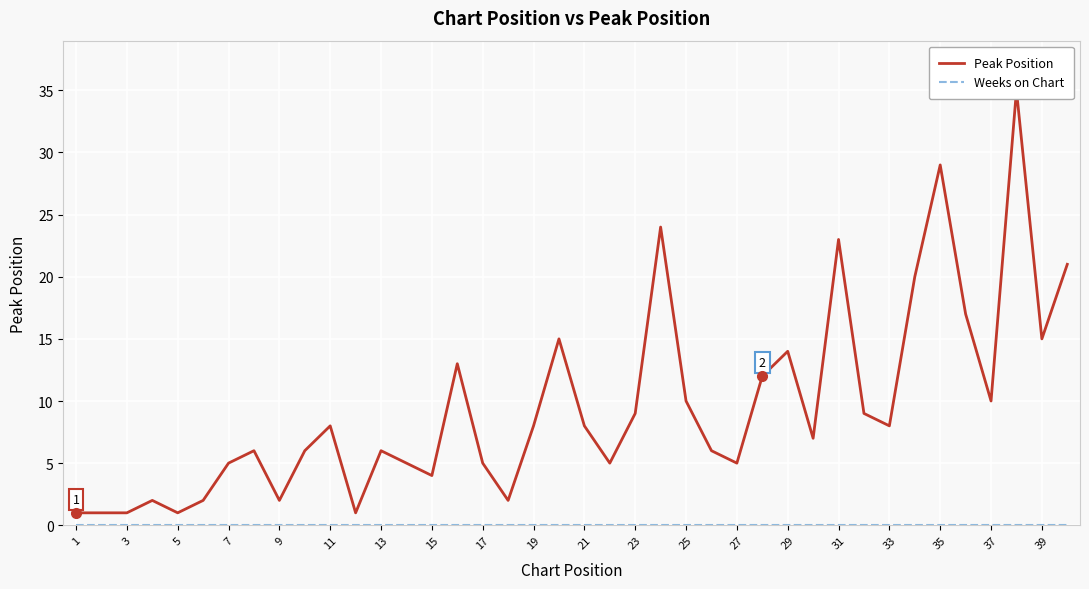

Which category has the lowest value in the Weeks on Chart series?

1